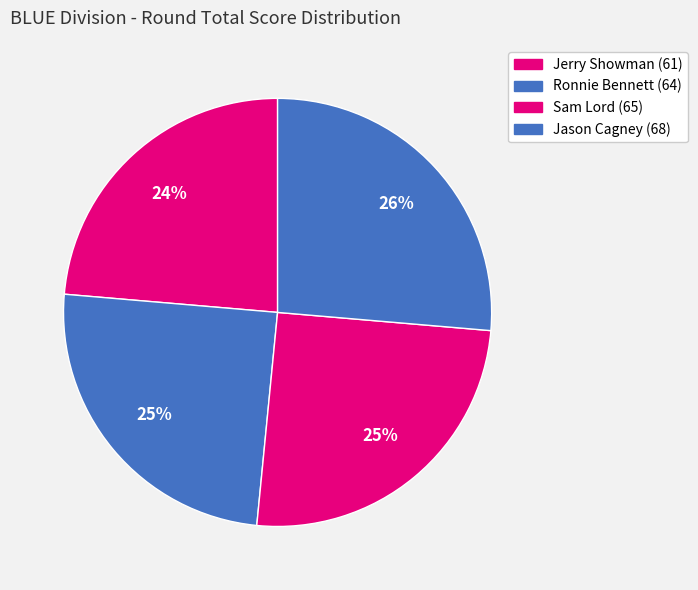

Is there a majority slice in this chart?

No